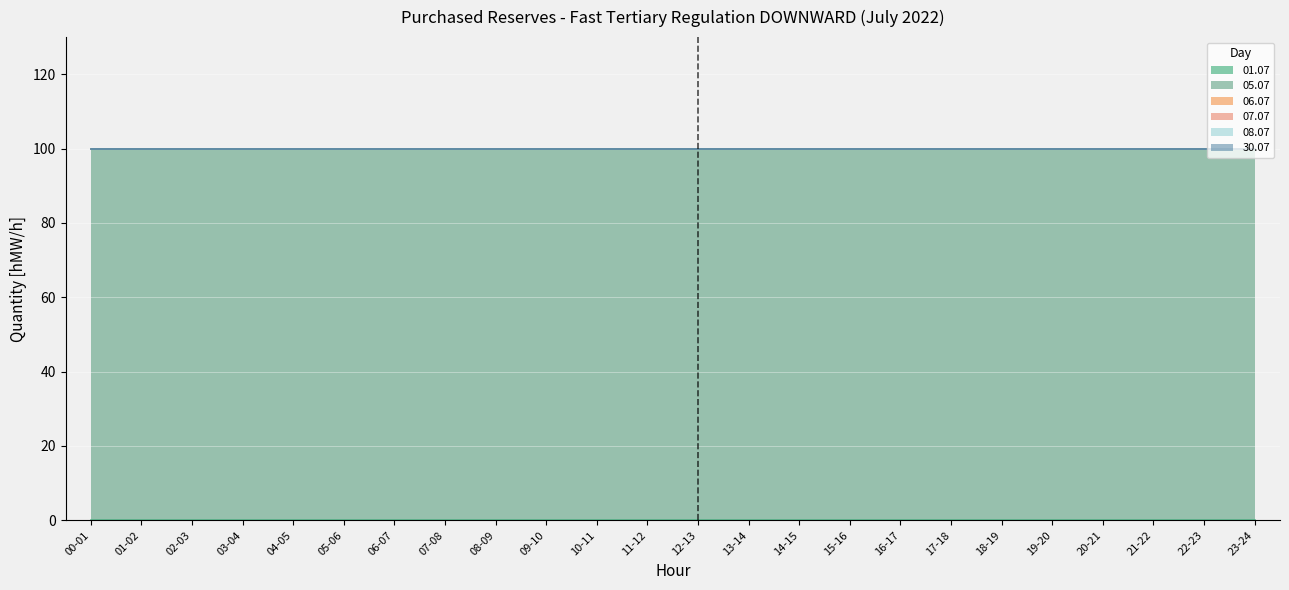

Which category has the highest value across all series?

00-01